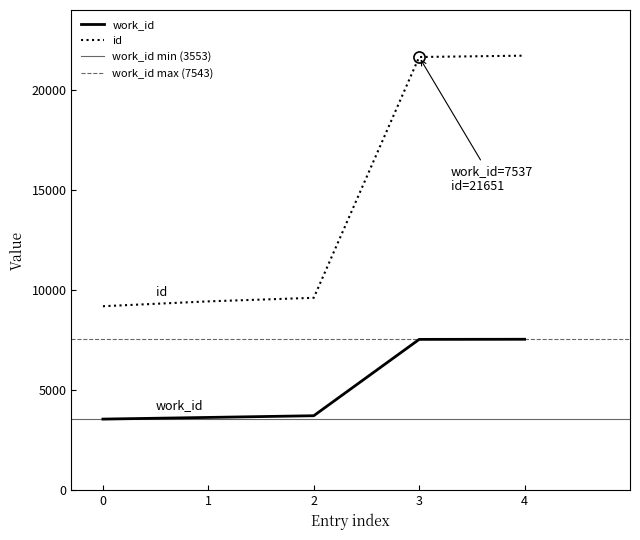

Which series changed the most between 3 and 4?

id